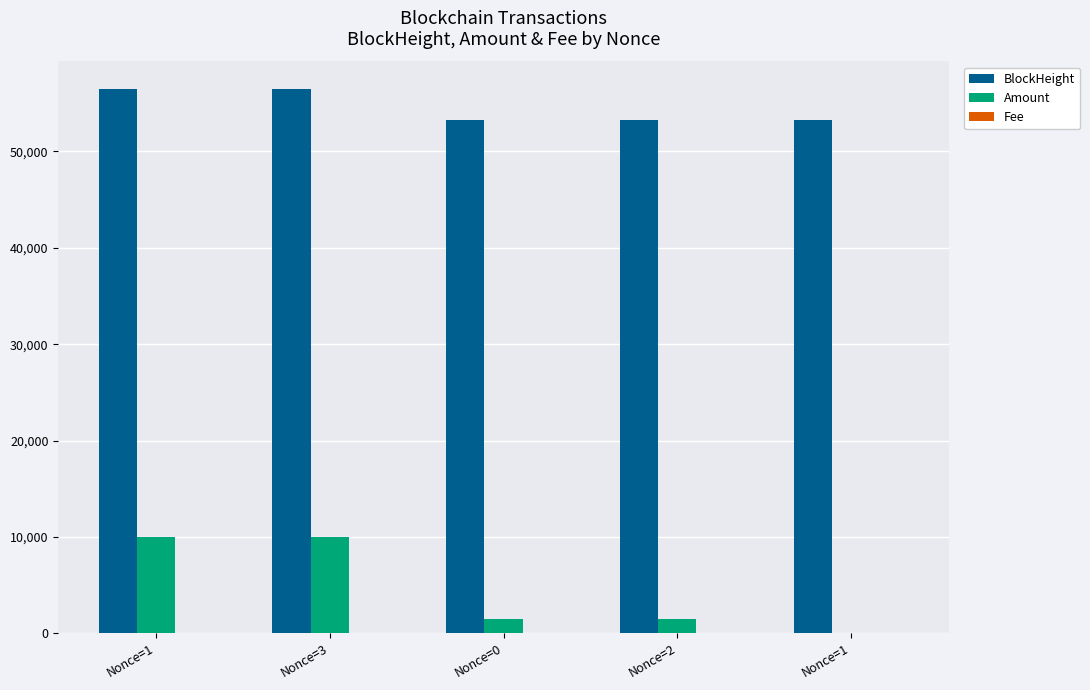

How many distinct data groups are displayed?

3